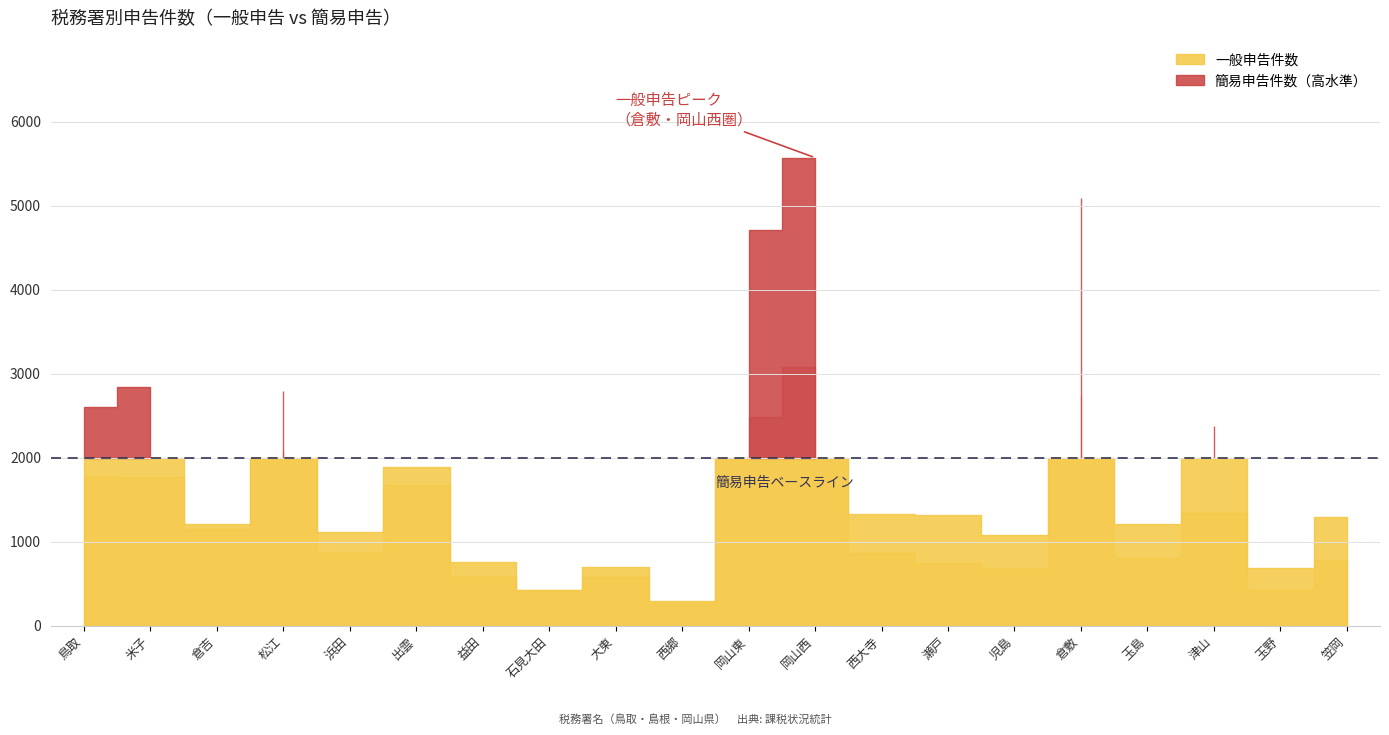

What is the label of the 17th point from the left?

玉島